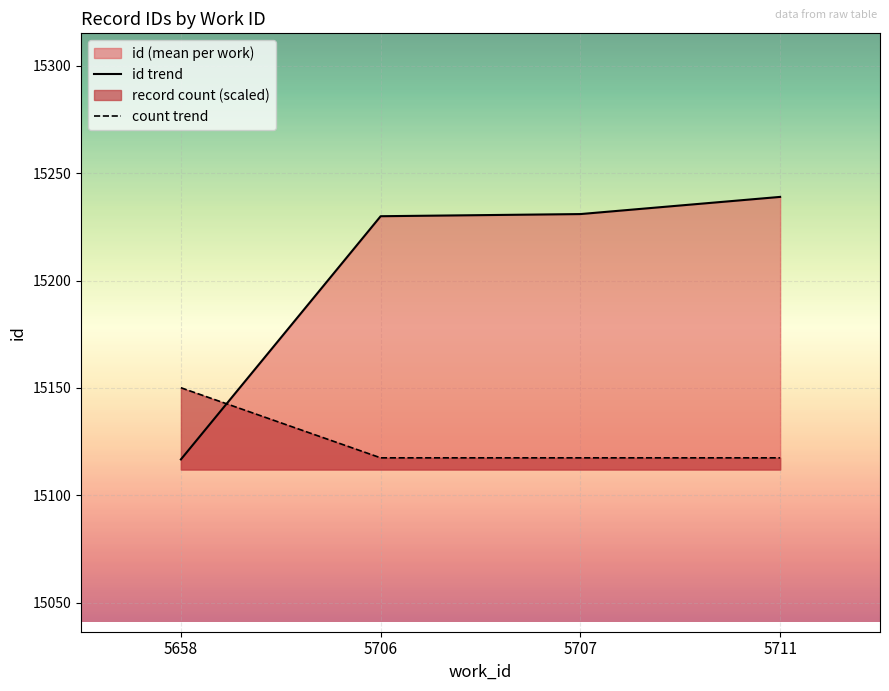

Between which two adjacent categories do id trend and count trend first intersect?

5658 and 5706